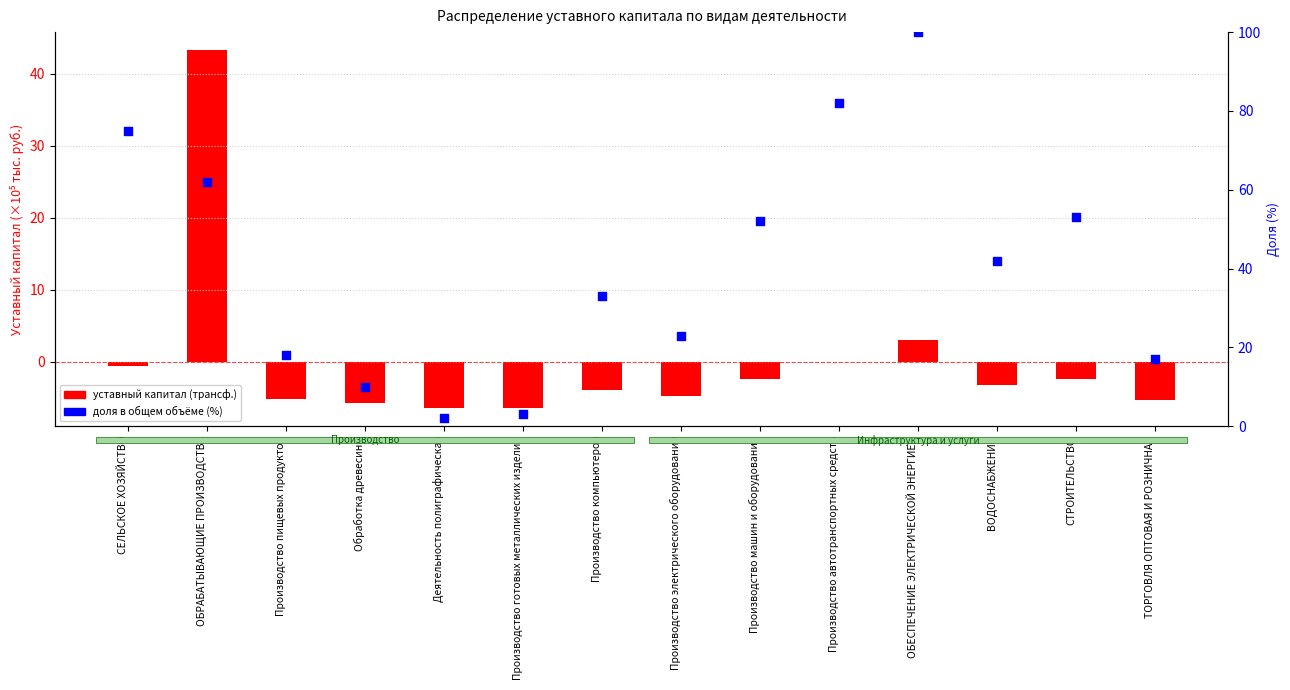

Which series contains the lowest Y value?

уставный капитал (трансформированный)